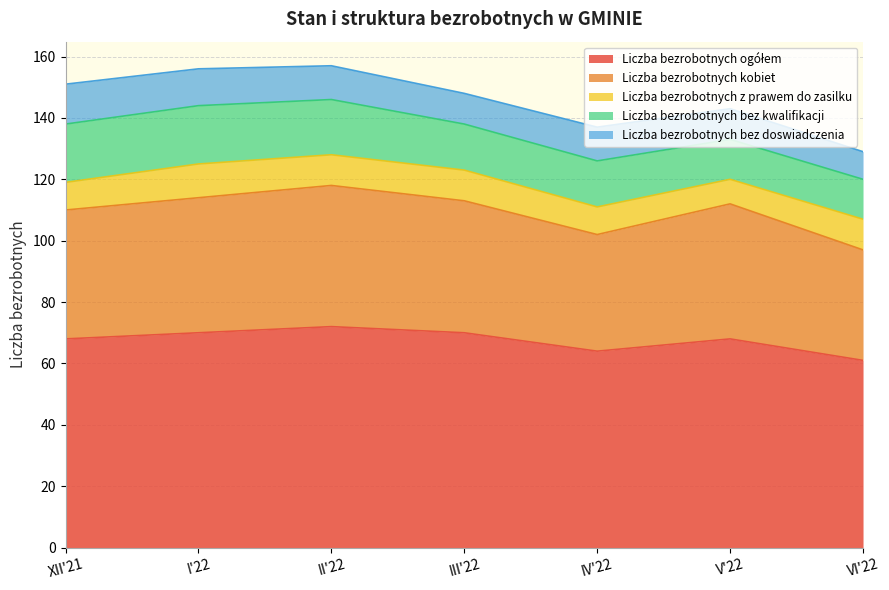

What is the label of the 5th point from the right?

II'22